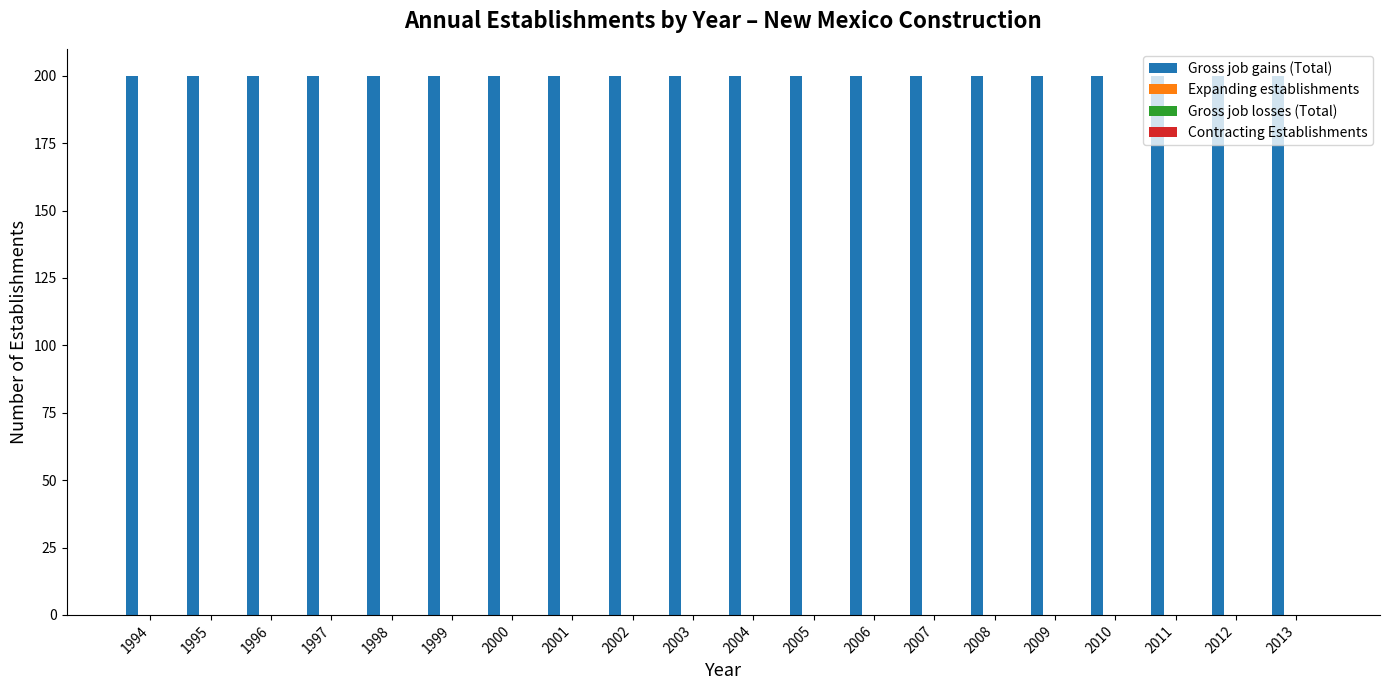

At 1999, list the series in order from largest to smallest.

Gross job gains (Total), Expanding establishments, Gross job losses (Total), Contracting Establishments